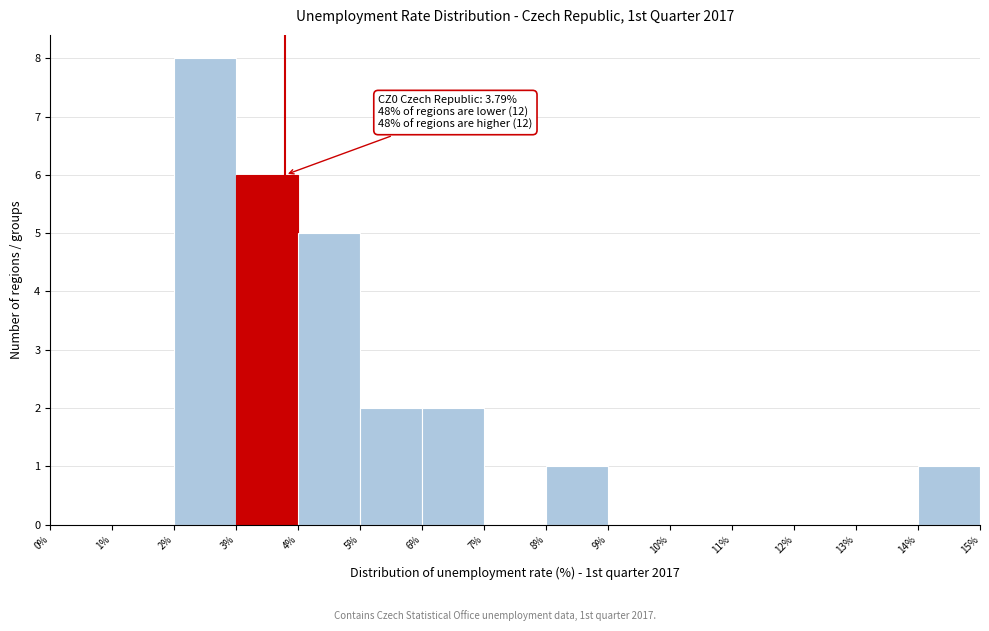

Over which range of the x-axis is the bar tallest?

2% to 3%